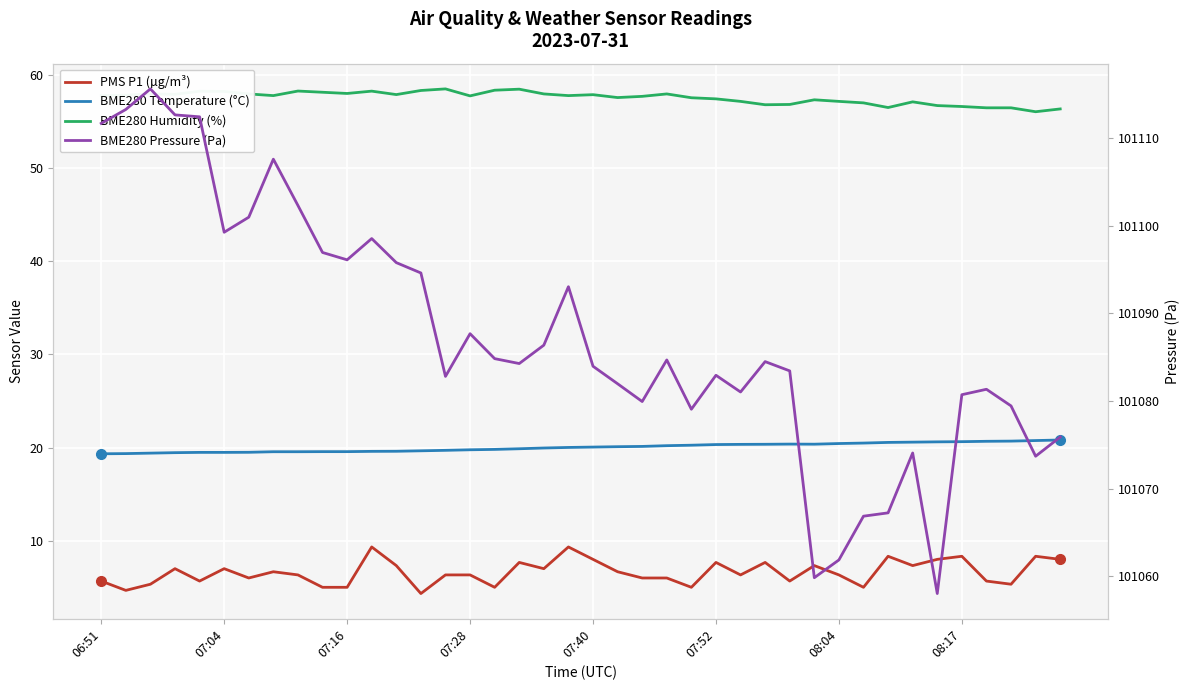

How many interior local peaks does the BME280 Pressure (Pa) series have?

10